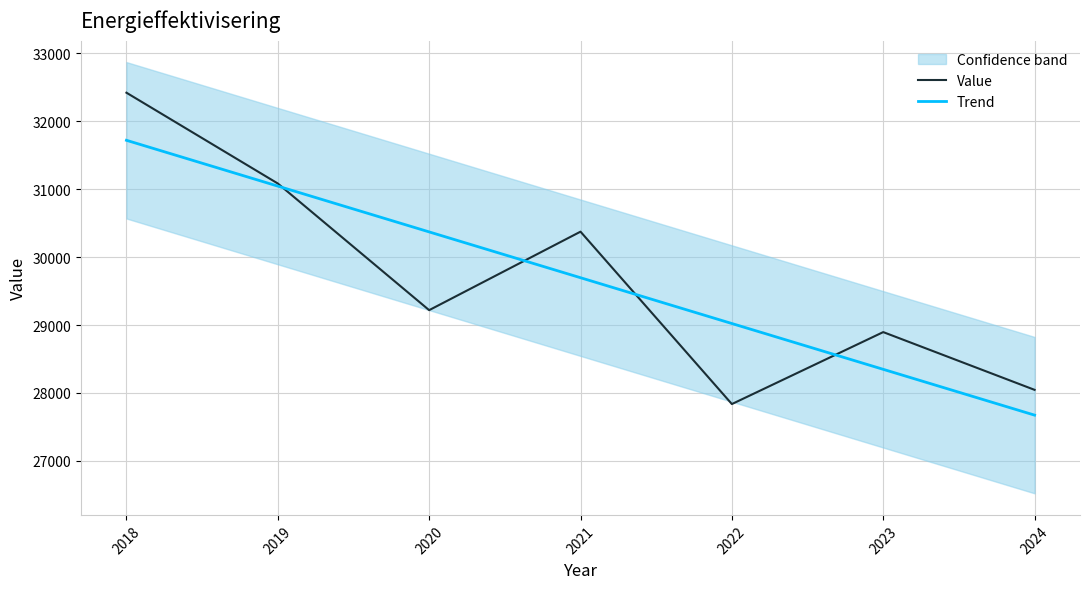

True or false: Trend has more than 1 points higher than both neighbors.

False